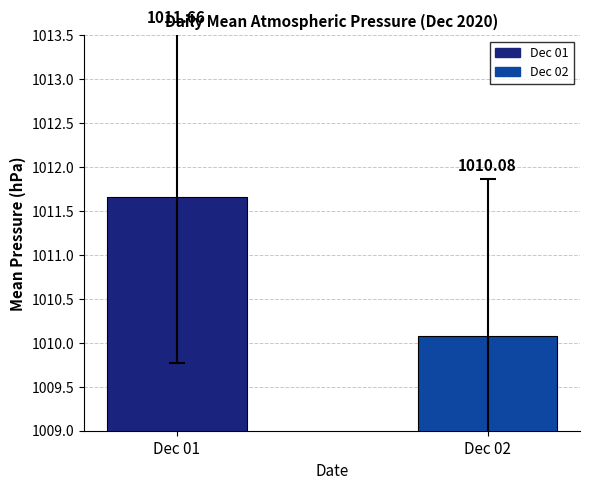

How many bars are there in total?

2